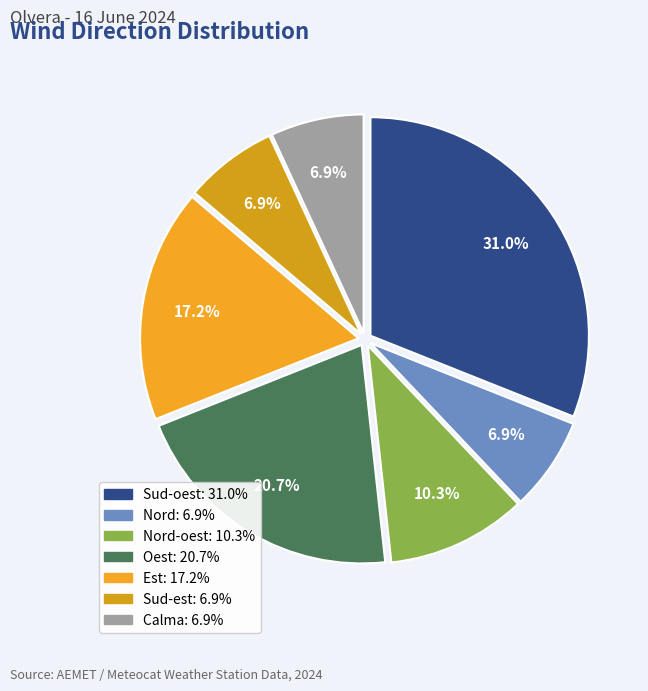

To the nearest percent, what is the average slice percentage?

14%